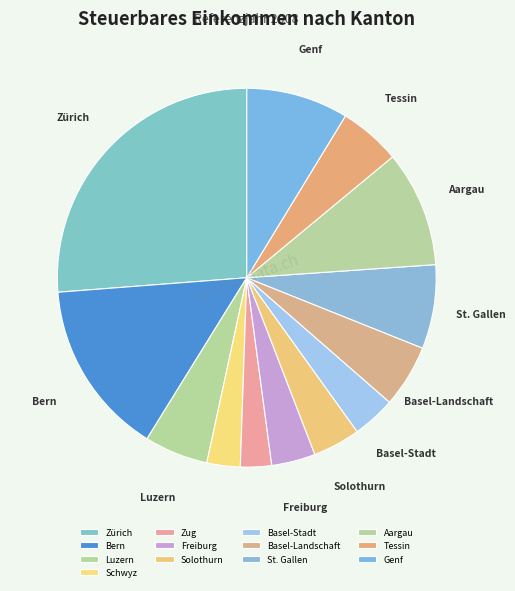

To the nearest percent, what is the average slice percentage?

8%